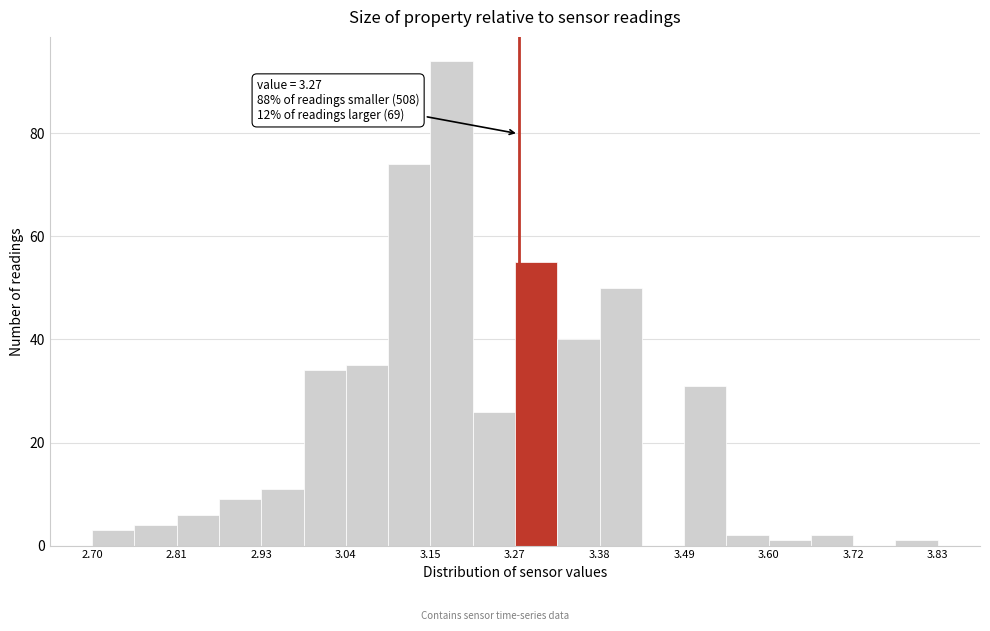

Around what value on the x-axis is the tallest bar? Give the approximate position of its centre, as read against the axis.

3.18